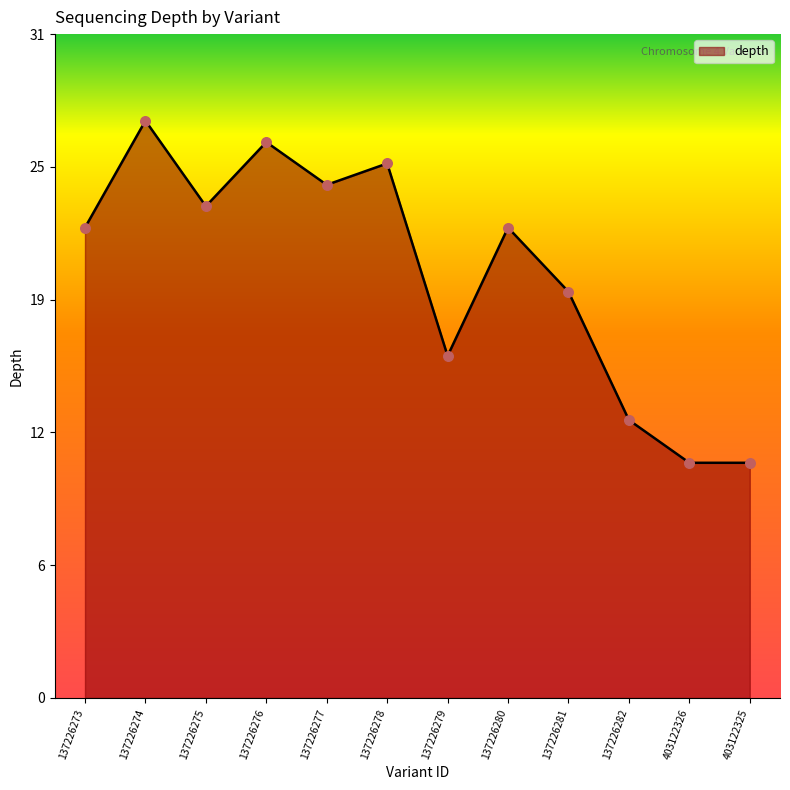

What is the change in value from 137226274 to 137226280?

-5